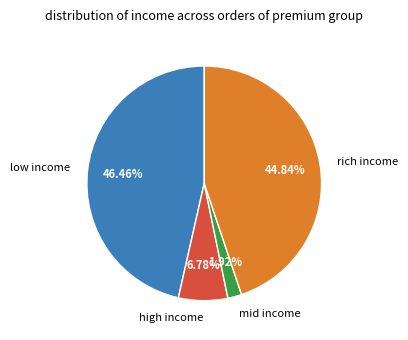

Which category has the smallest portion of the pie?

mid income